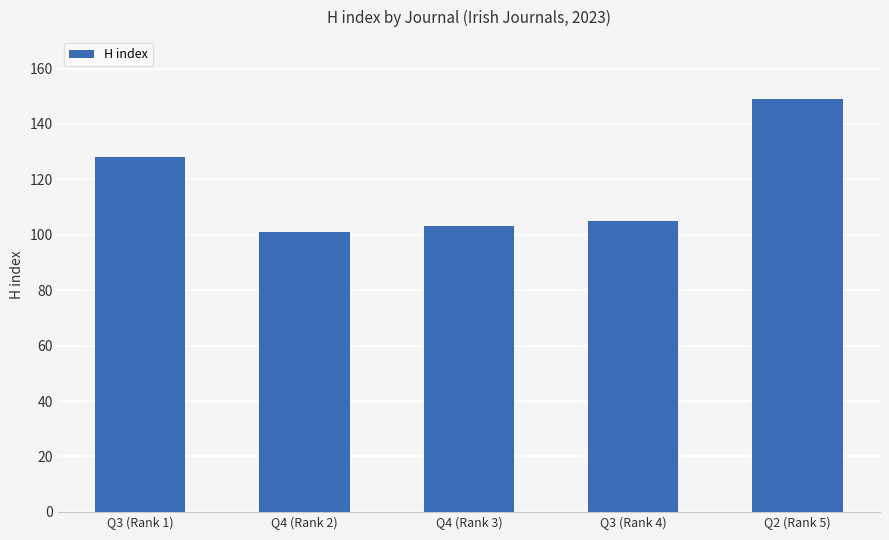

Reading left to right, transcribe all the data shown in this chart.

128	101	103	105	149